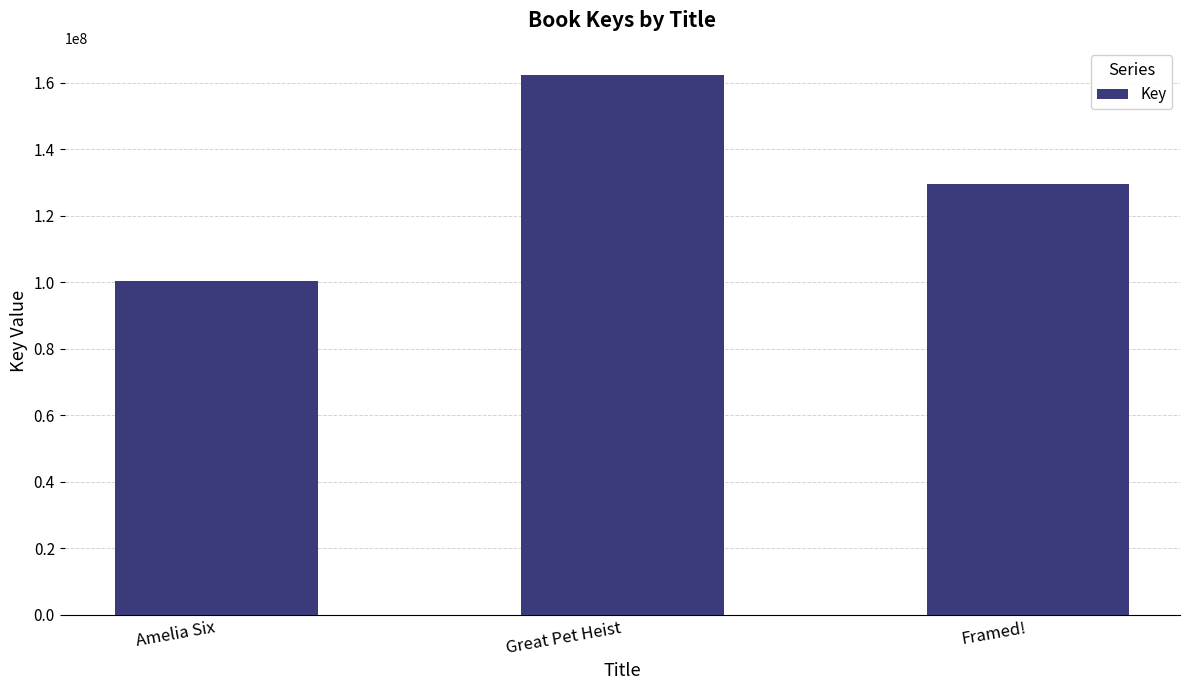

What is the label of the 2nd bar from the left?

Great Pet Heist